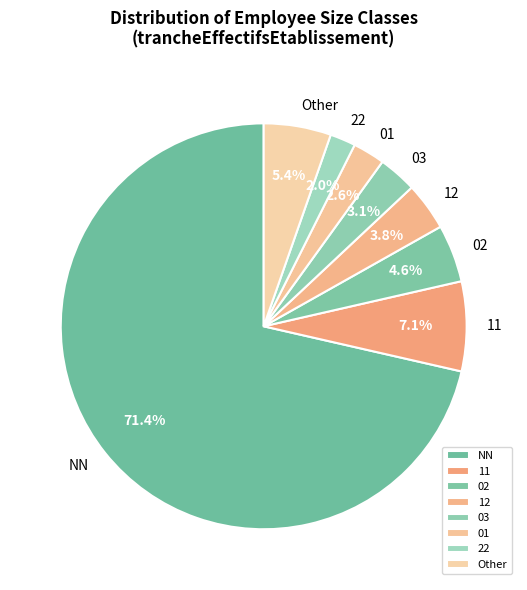

Rank the categories by value from highest to lowest.

NN, 11, Other, 02, 12, 03, 01, 22